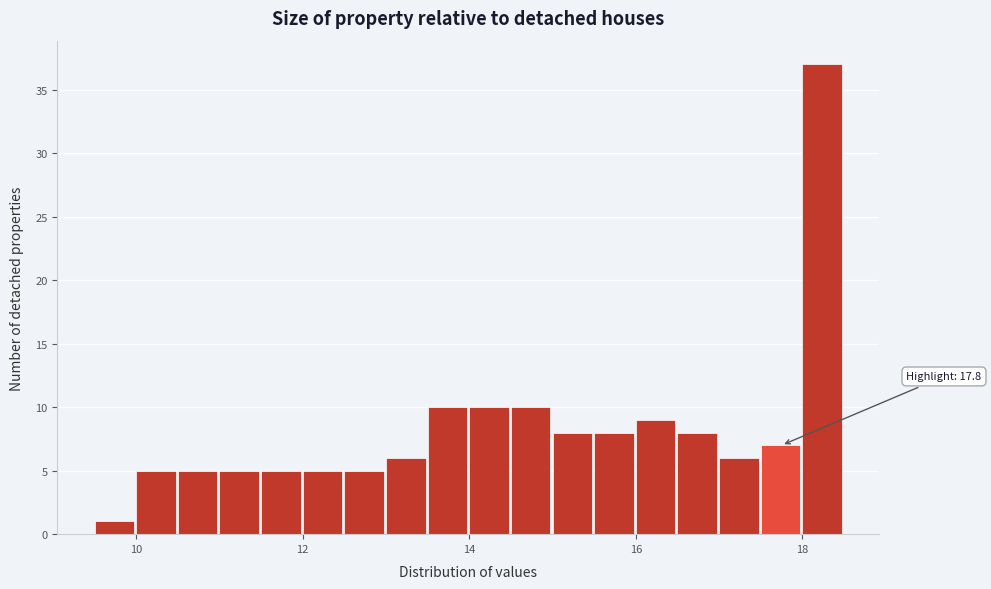

Around what value on the x-axis is the tallest bar? Give the approximate position of its centre, as read against the axis.

18.2